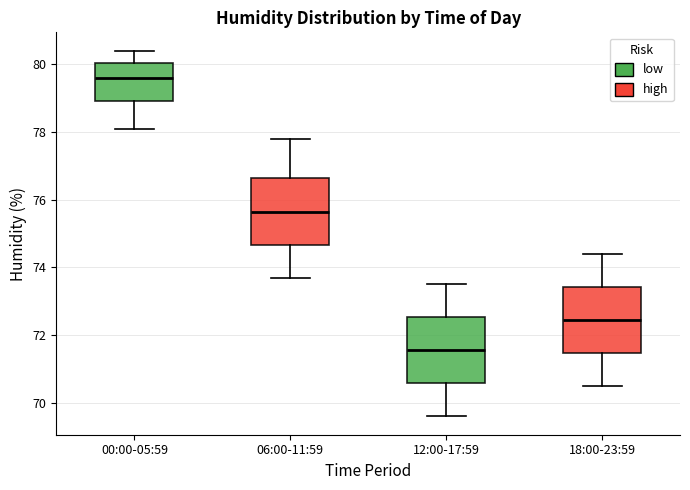

Reading left to right, transcribe this box plot: for each box, give where its median line is, the range the box spans, and where its two whiskers end, as read against the y-axis. The values are not printed on the chart, so give them approximately, as read against the axis.

00:00-05:59: median 79.6, box 79.0 to 80.0, whiskers 78.2 to 80.4
06:00-11:59: median 75.6, box 74.6 to 76.6, whiskers 73.8 to 77.8
12:00-17:59: median 71.6, box 70.6 to 72.6, whiskers 69.6 to 73.6
18:00-23:59: median 72.4, box 71.4 to 73.4, whiskers 70.6 to 74.4